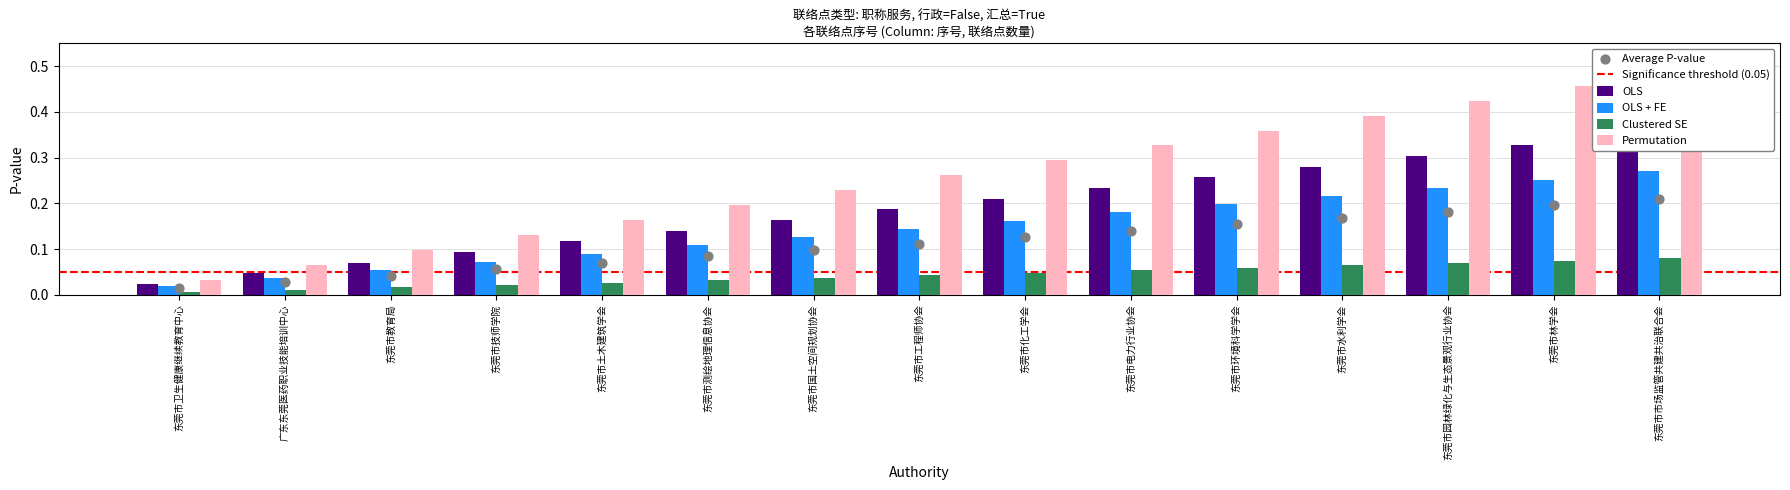

At how many categories does at least one series exceed 0?

15